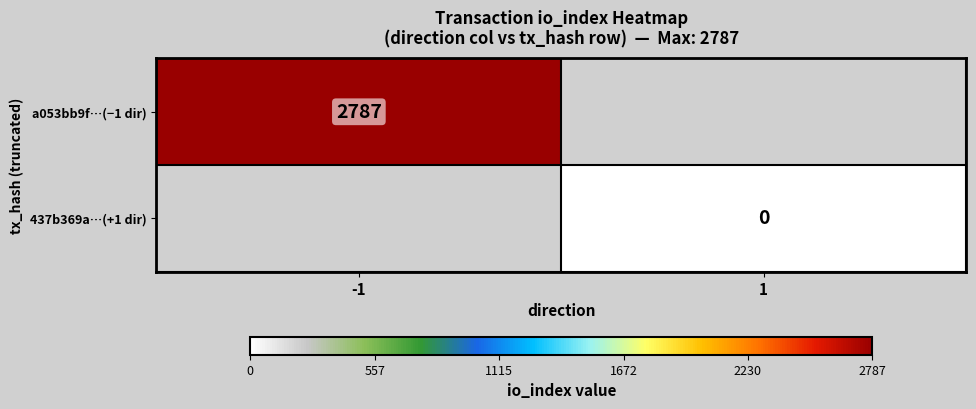

Is the value of a053bb9f…(−1 dir) at -1 greater than the value of 437b369a…(+1 dir) at 1?

Yes